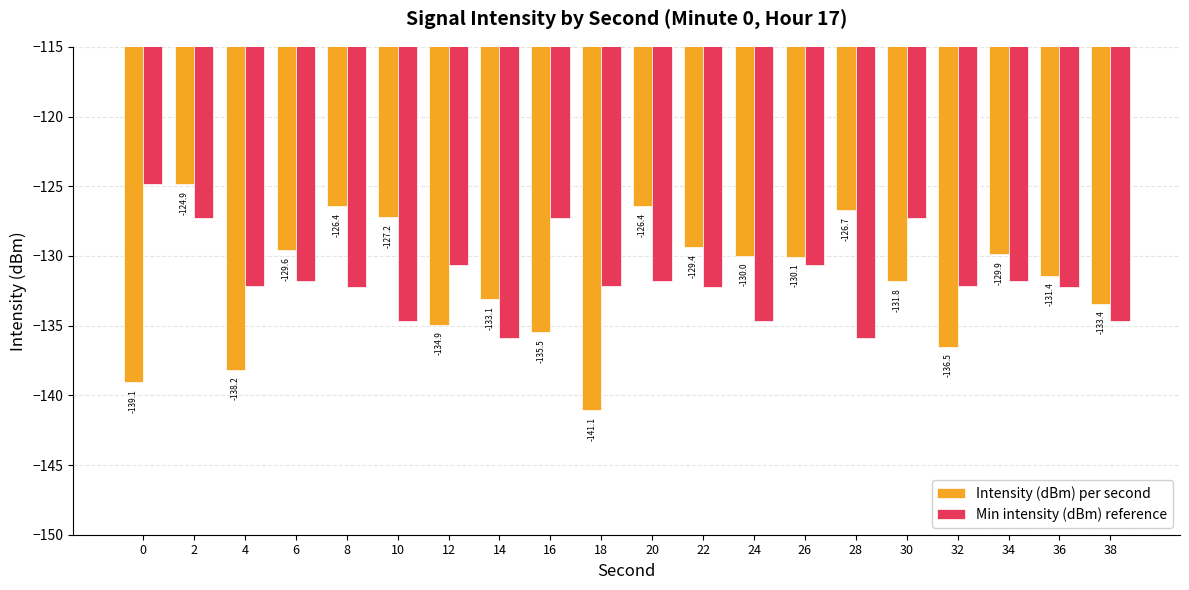

At which label does Intensity (dBm) per second reach its minimum?

18